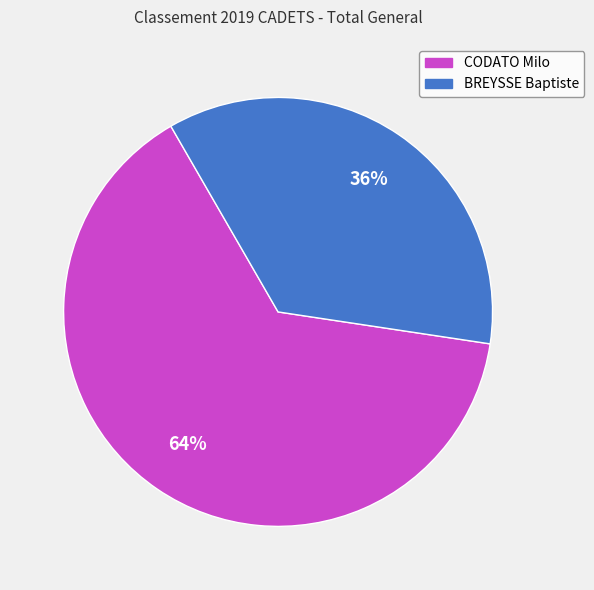

Which has a higher value, CODATO Milo or BREYSSE Baptiste?

CODATO Milo